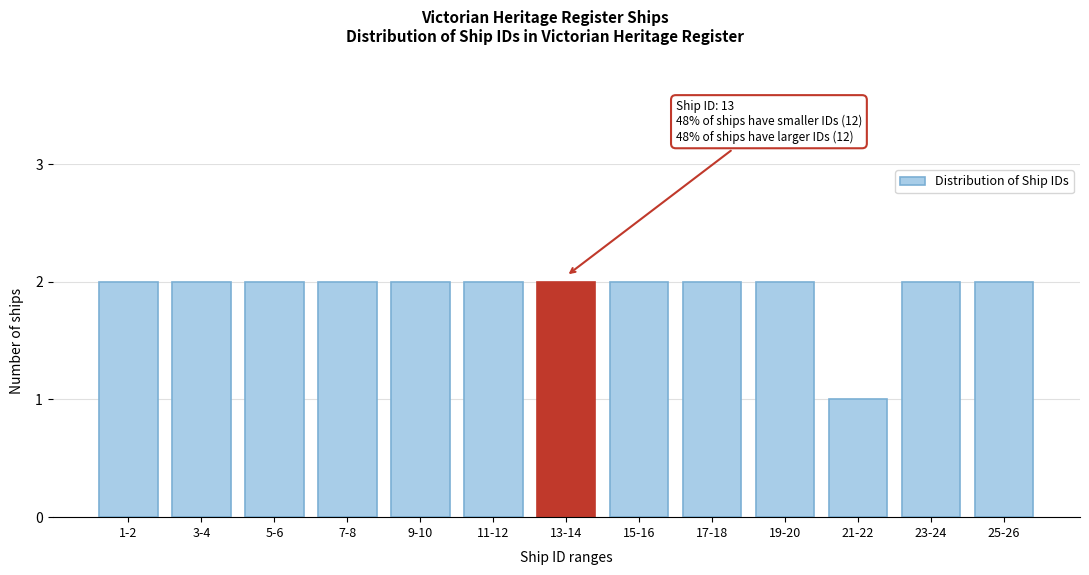

Reading right to left, extract all data points from this chart.

25-26=2	23-24=2	21-22=1	19-20=2	17-18=2	15-16=2	13-14=2	11-12=2	9-10=2	7-8=2	5-6=2	3-4=2	1-2=2